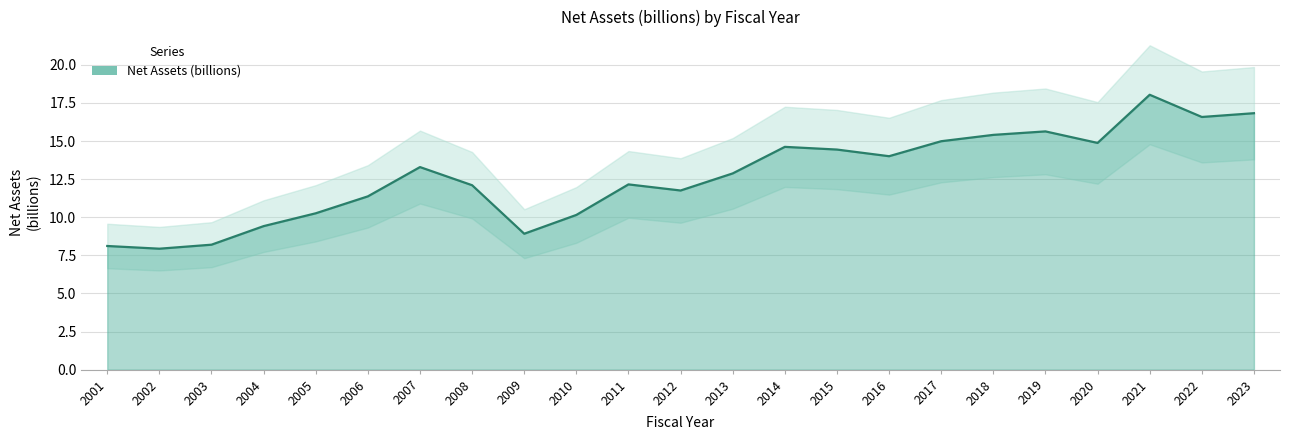

Between 2007 and 2021, which is larger?

2021